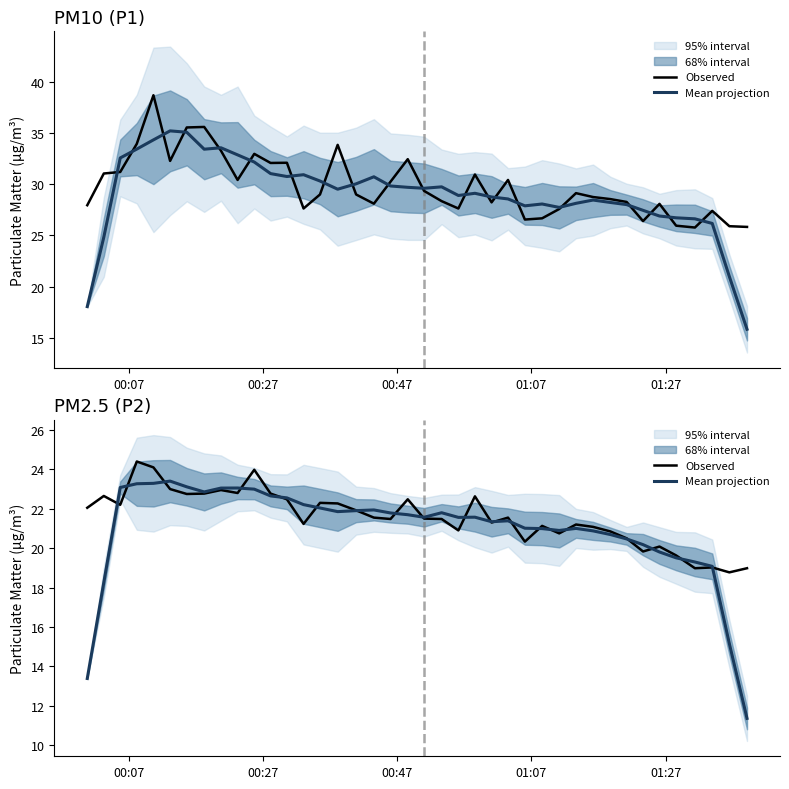

What is the minimum value shown in the chart?

11.4